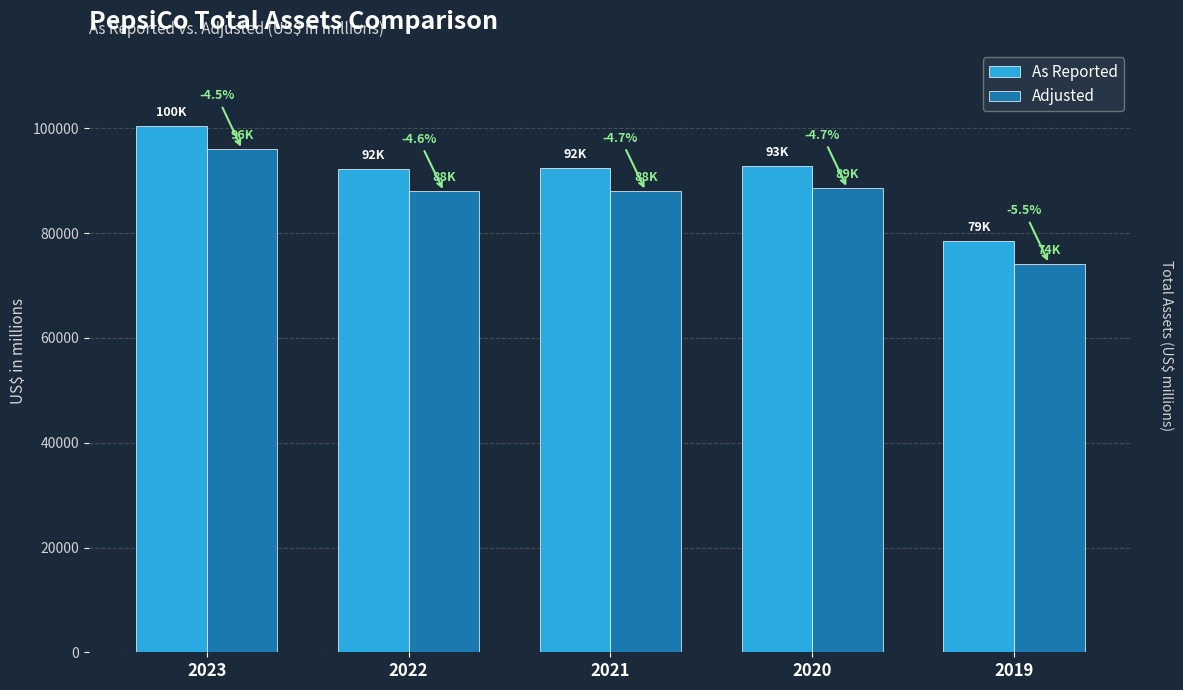

How many bars are there in each group?

2